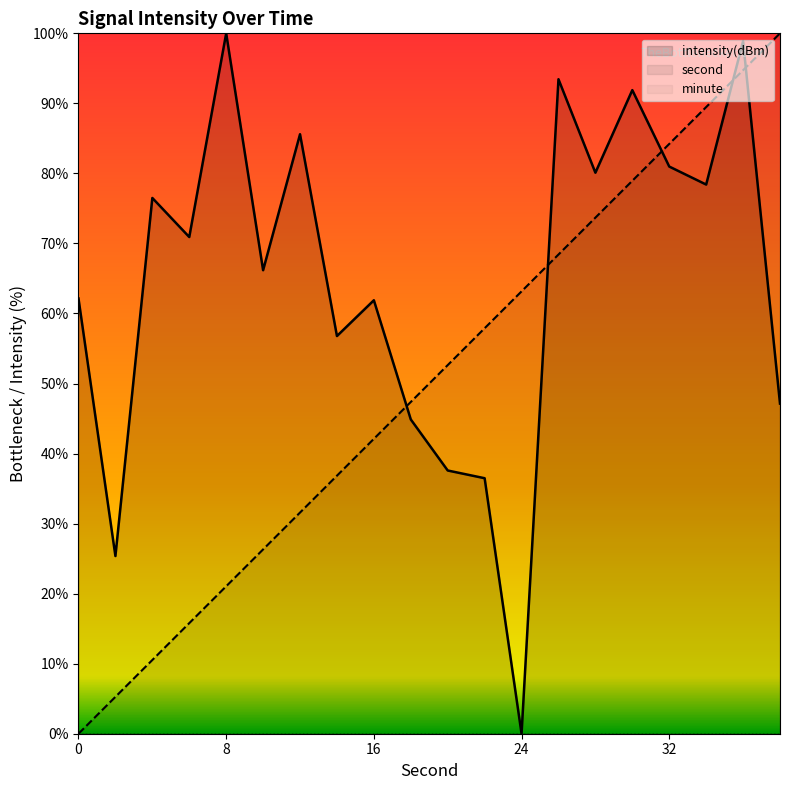

Reading left to right, list all the values displayed in this chart.

second: 0.0	5.3	10.5	15.8	21.1	26.3	31.6	36.8	42.1	47.4	52.6	57.9	63.2	68.4	73.7	78.9	84.2	89.5	94.7	100.0
intensity: 62.1	25.4	76.5	70.9	100.0	66.2	85.6	56.8	61.9	44.9	37.6	36.5	0.0	93.4	80.1	91.9	81.0	78.4	98.9	47.1